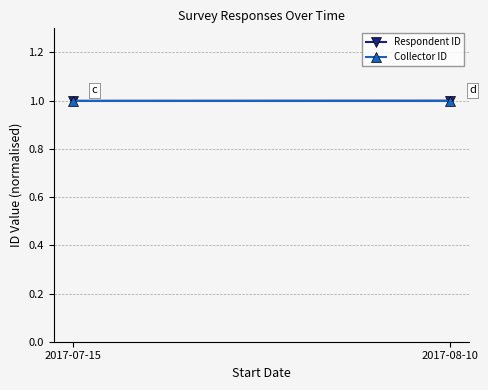

Is it true that Respondent ID equals 0.2 at 2017-07-15?

False